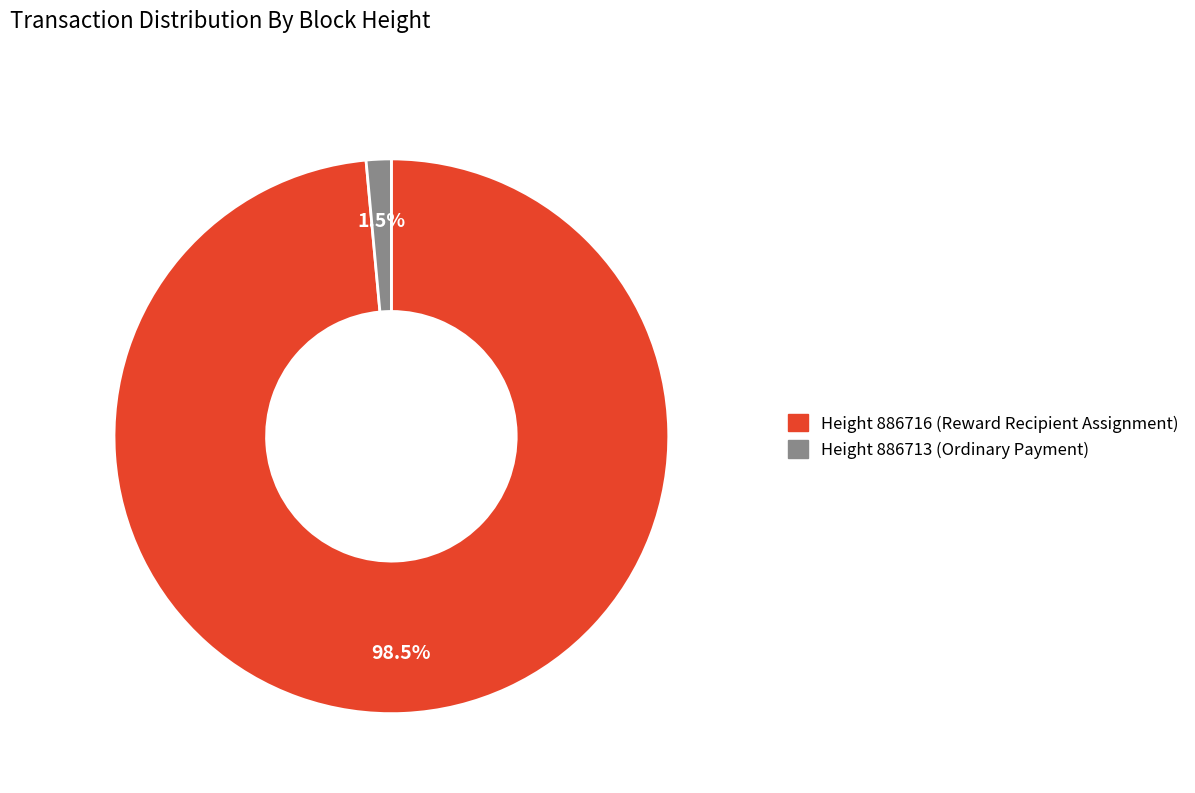

Does any single category account for the majority?

Yes